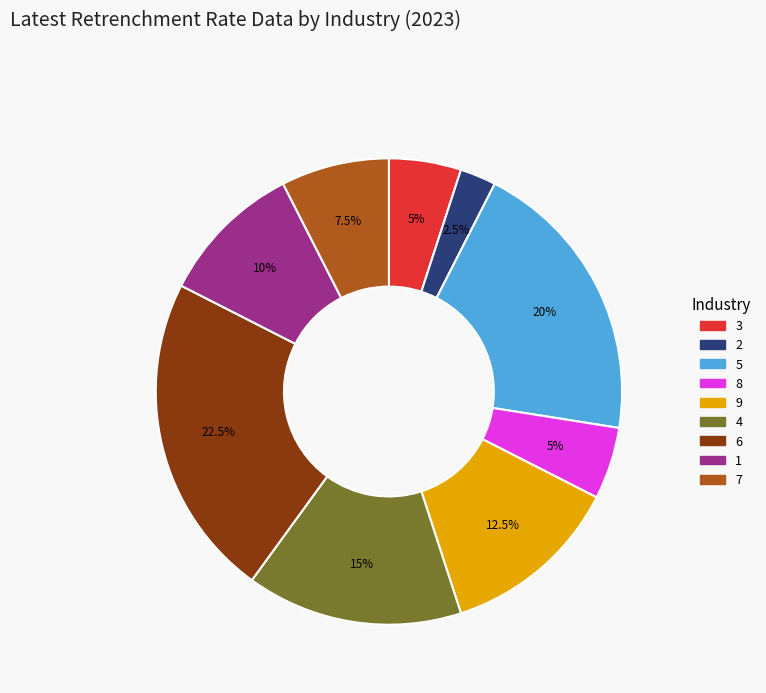

Is there any slice that represents more than half of the pie?

No